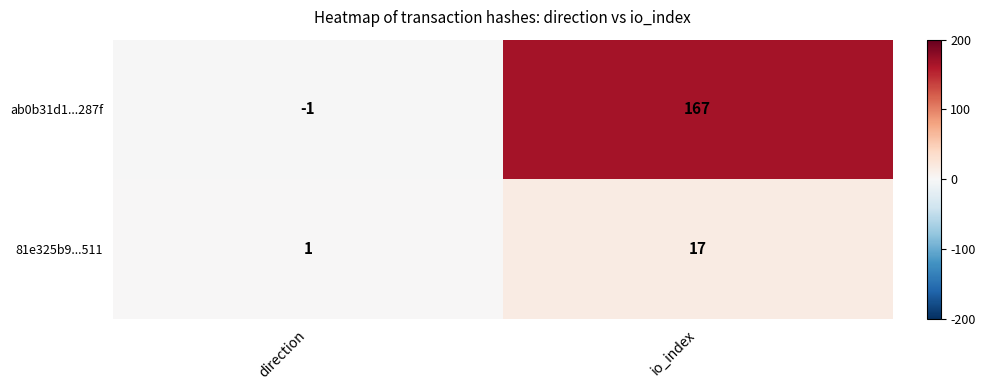

Reading left to right, extract all data points from this chart.

ab0b31d1...287f: -1	167
81e325b9...511: 1	17